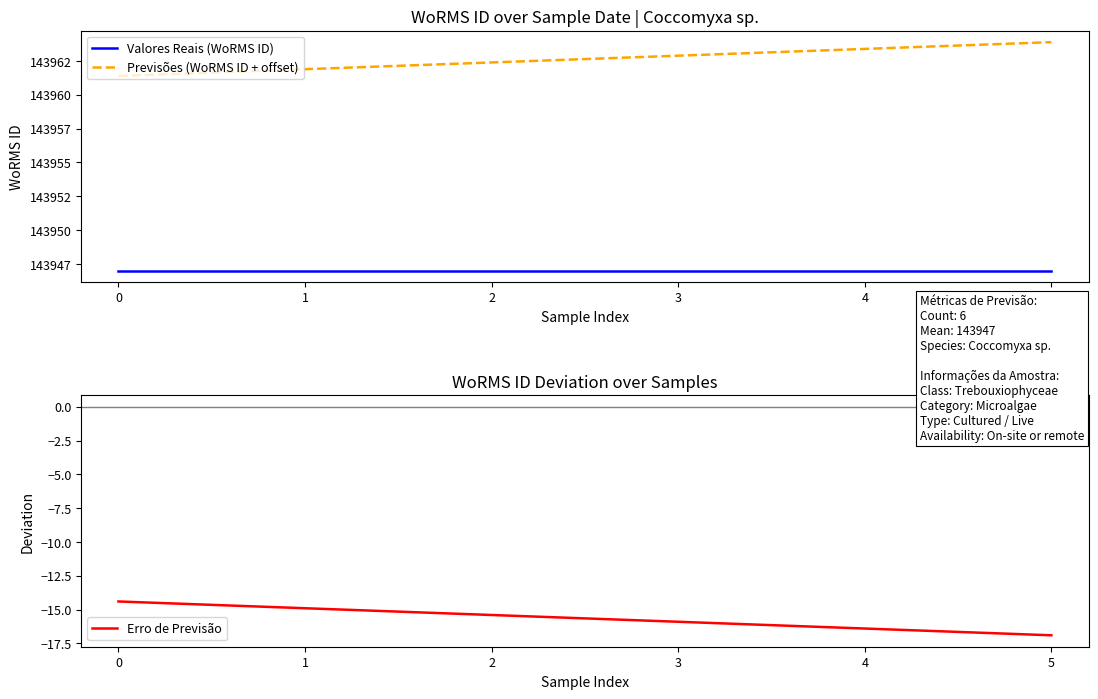

The Erro de Previsão series shows -16.9 at 5. True or false?

True